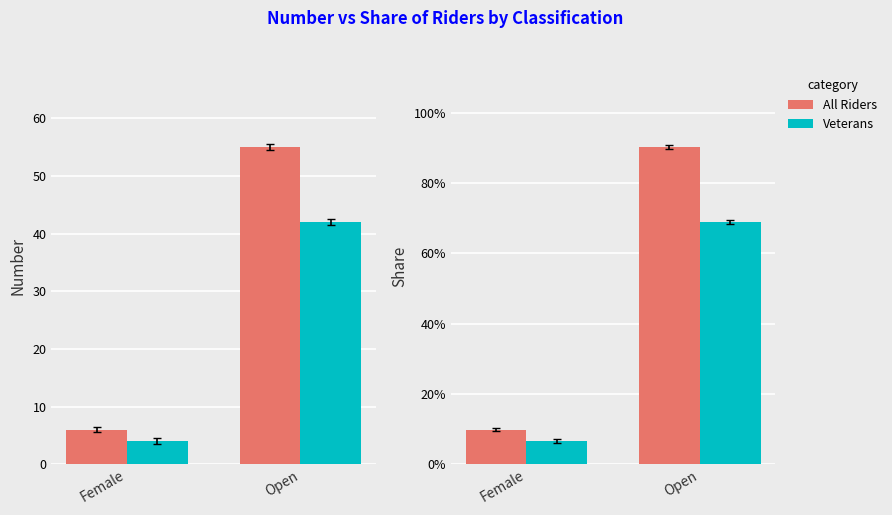

Where does the All Riders series first go above 90?

Open